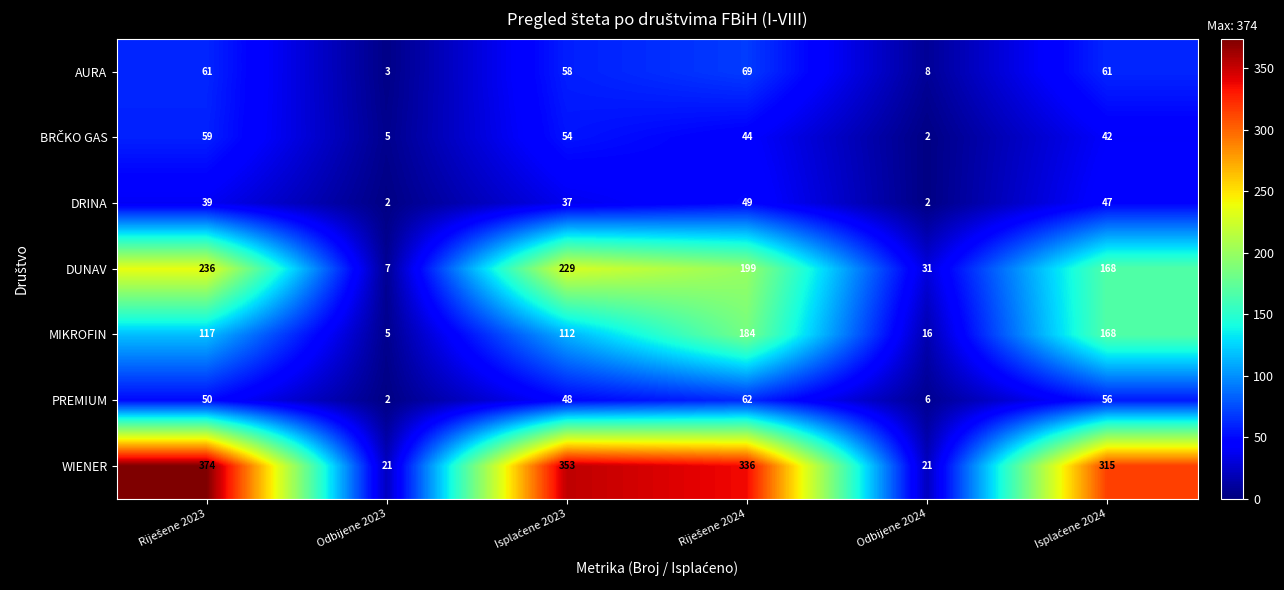

What is the sum of all DRINA values?

176